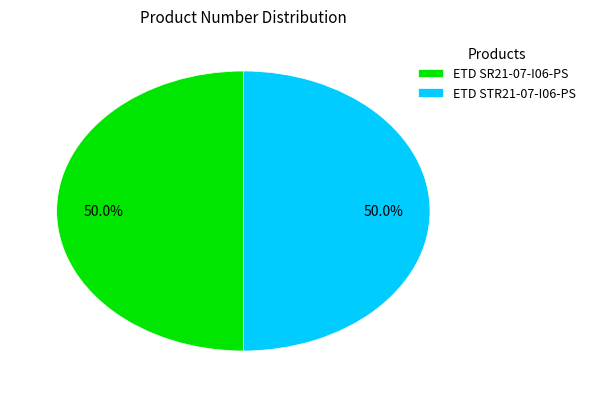

To the nearest percent, what portion does ETD SR21-07-I06-PS represent?

50%